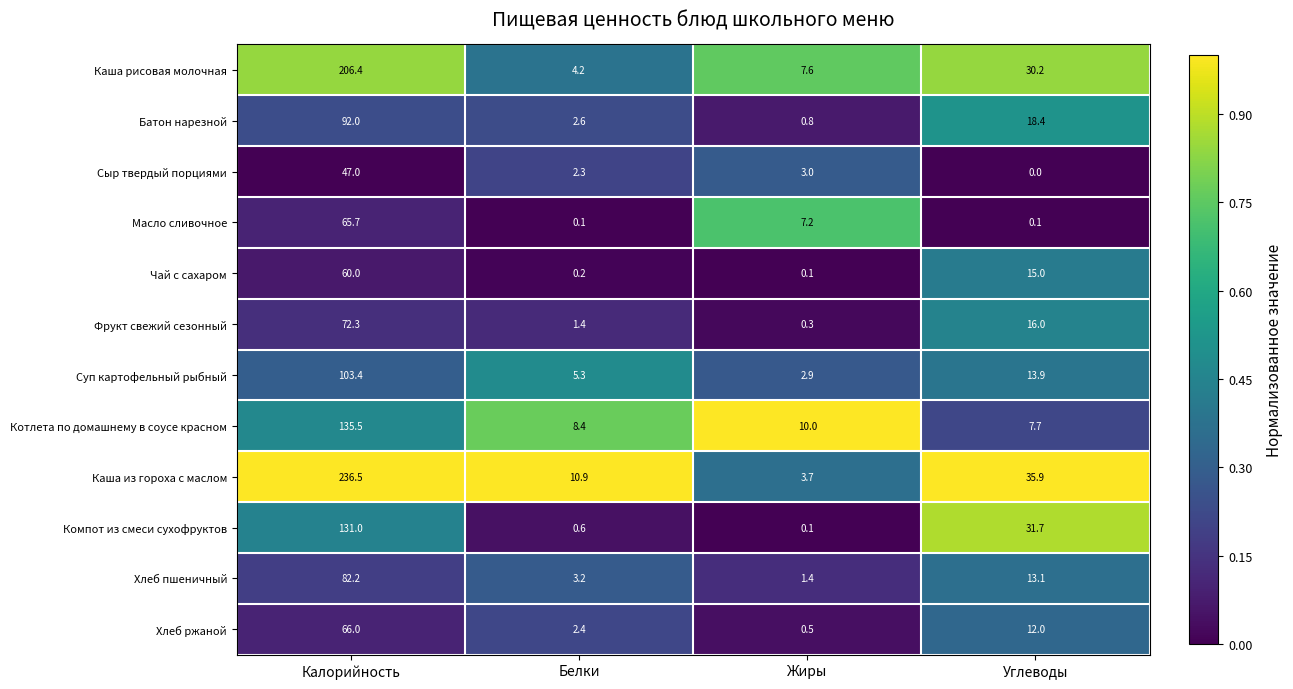

At how many categories does at least one series exceed 0?

4